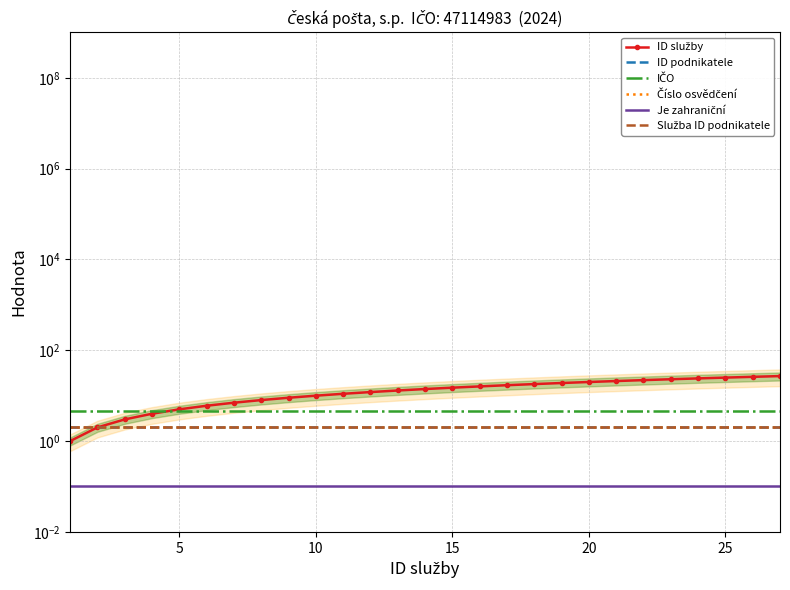

True or false: Služba ID podnikatele and ID služby cross at least once.

False